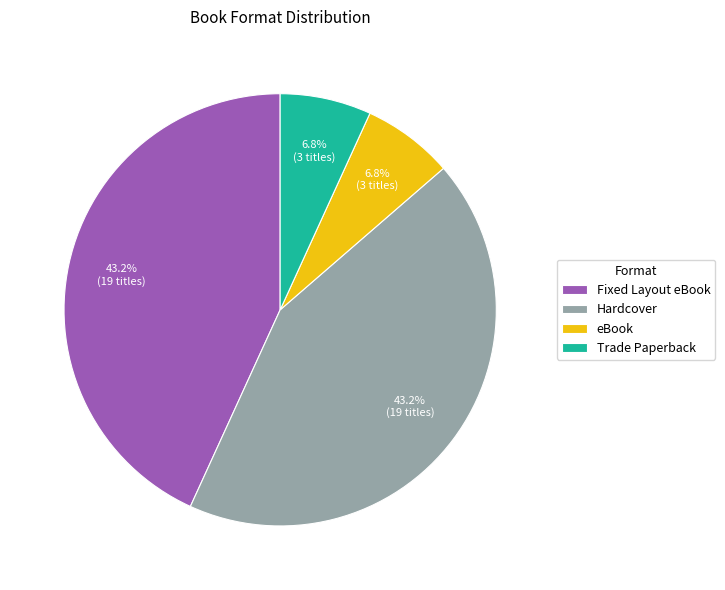

What percentage is the Fixed Layout eBook slice, to the nearest percent?

43%